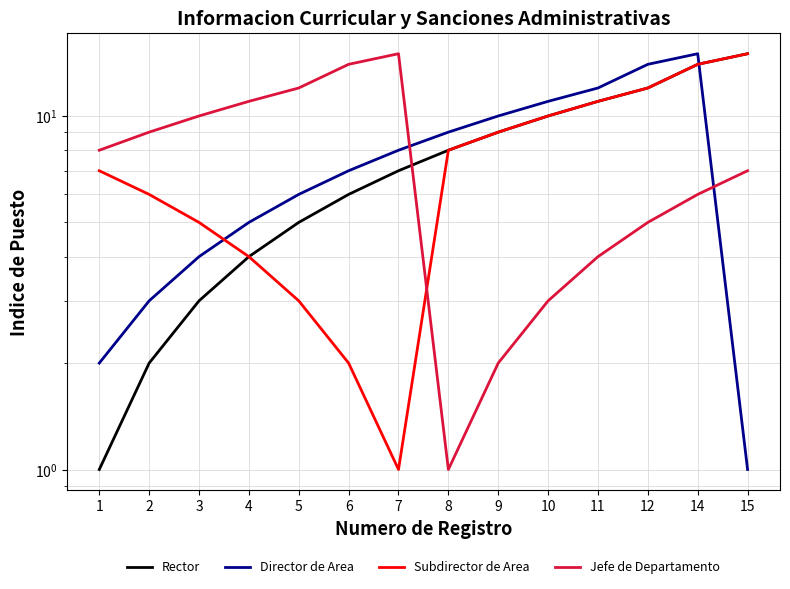

Which series ends up on top after the final intersection of Jefe de Departamento and Director de Area?

Jefe de Departamento